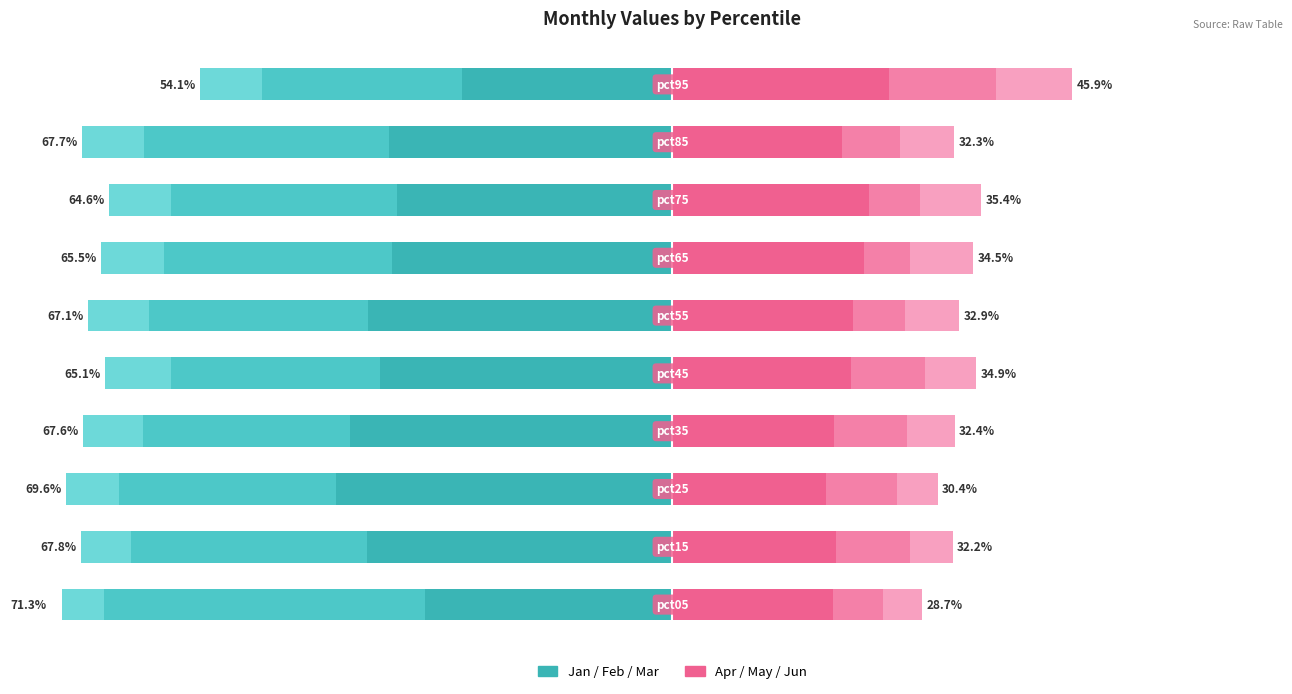

Reading right to left, extract all data points from this chart.

Jan: -24.1	-32.5	-31.5	-32.2	-34.9	-33.6	-37.0	-38.6	-35.1	-28.4
Feb: -22.9	-28.1	-26.0	-26.1	-25.1	-24.0	-23.7	-24.9	-27.0	-36.8
Mar: -7.1	-7.1	-7.1	-7.2	-7.0	-7.6	-6.9	-6.1	-5.8	-6.1
Apr: 24.9	19.4	22.5	21.9	20.7	20.5	18.6	17.6	18.8	18.4
May: 12.2	6.7	5.8	5.4	6.0	8.5	8.3	8.1	8.5	5.7
Jun: 8.8	6.2	7.0	7.2	6.2	5.9	5.5	4.7	4.9	4.5